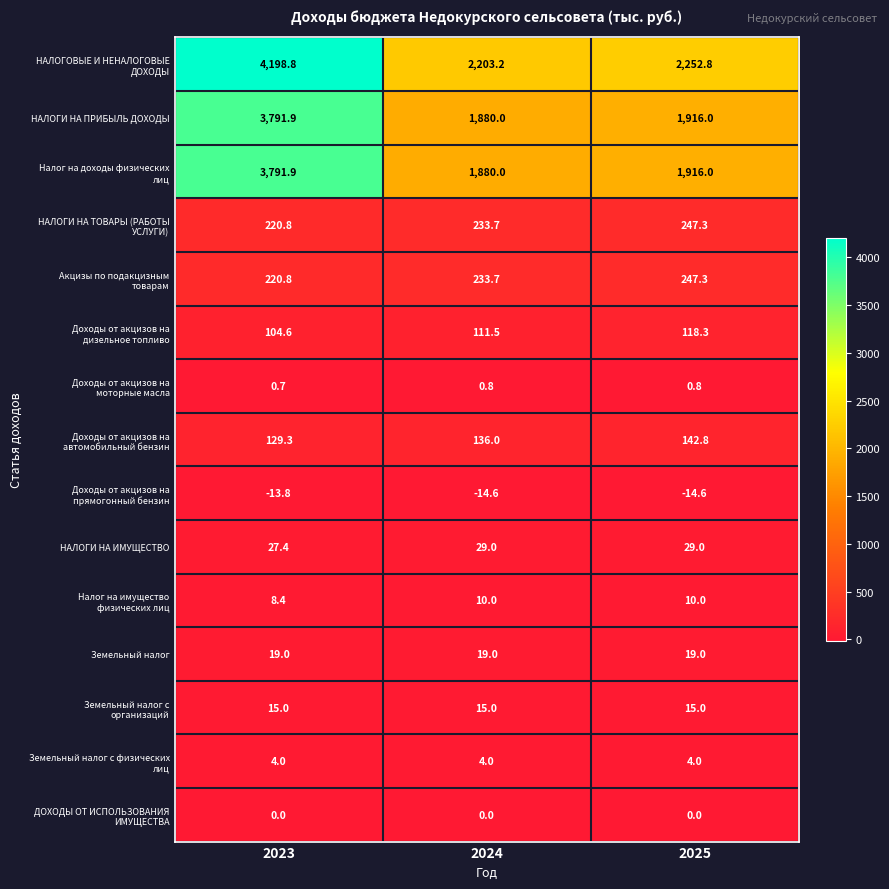

Is it true that Земельный налог equals 12.8 at 2023?

False